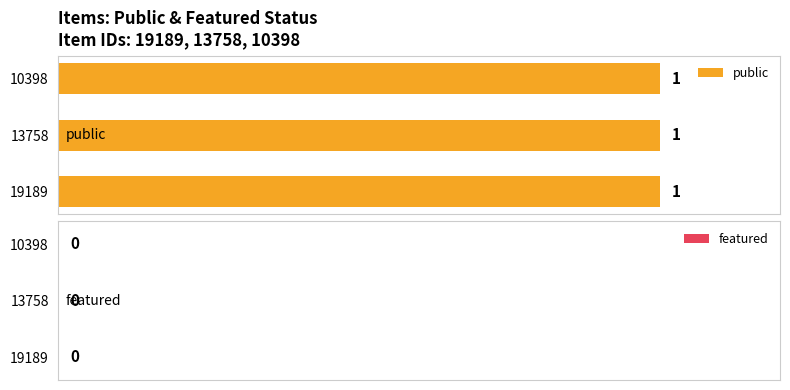

At which category is the sum across all series the highest?

19189